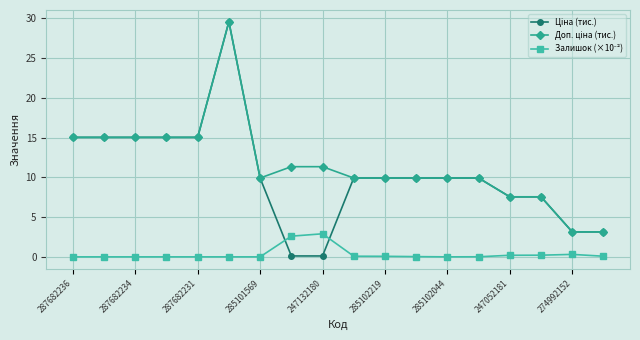

At how many categories does at least one series exceed 14?

6